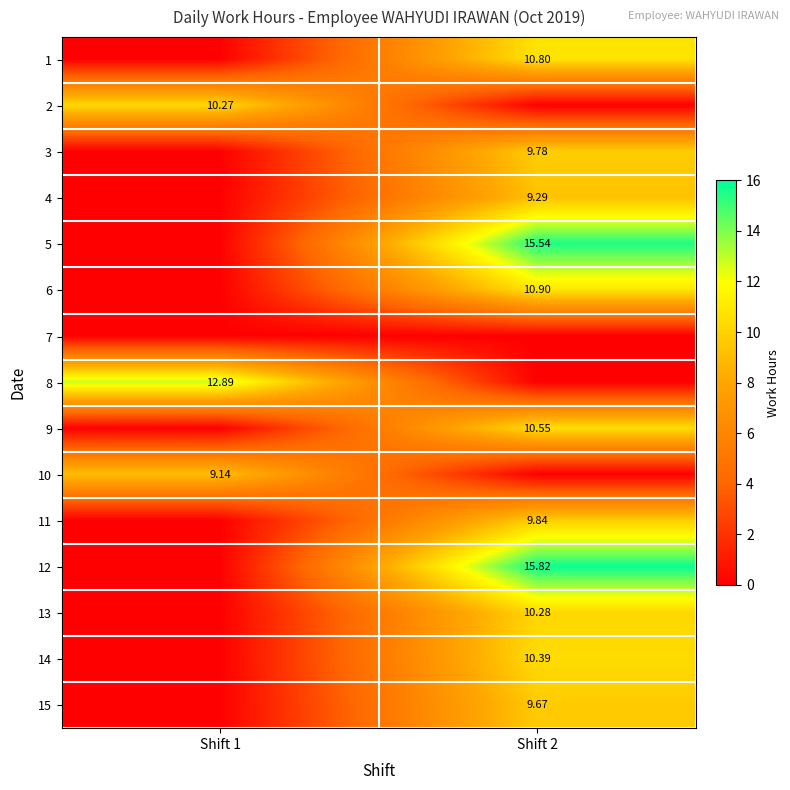

Which series has the largest total across all categories?

12